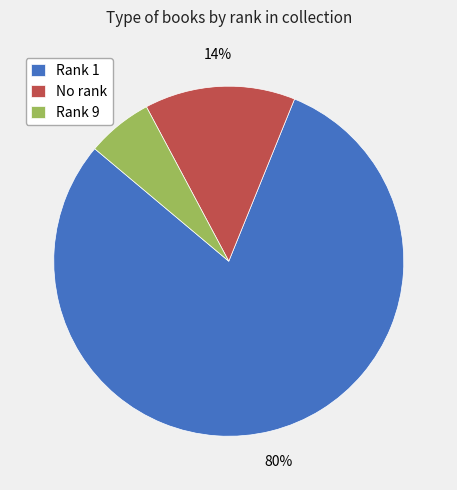

Is it true that Rank 9 is 1% of the pie?

False